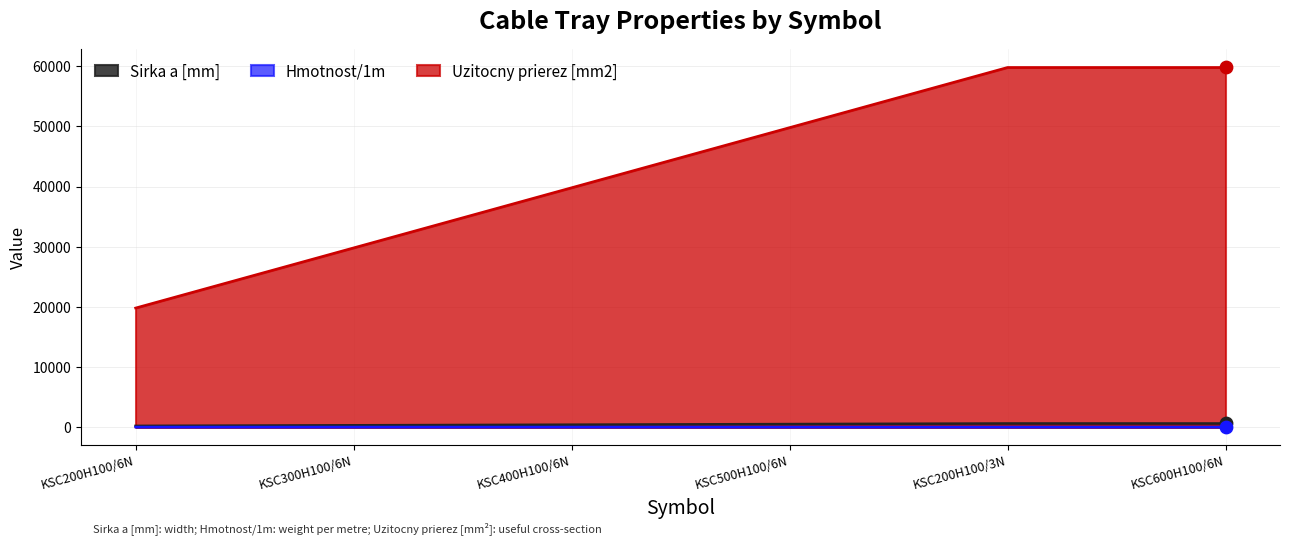

Is the value of Uzitocny prierez [mm2] at KSC200H100/3N greater than the value of Sirka a [mm] at KSC500H100/6N?

Yes